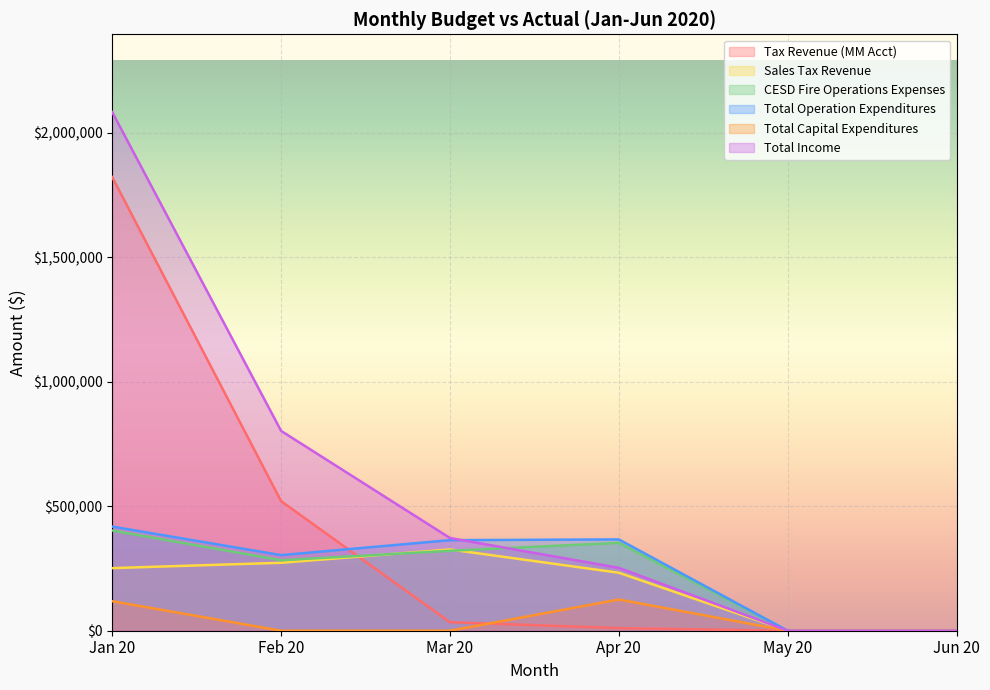

What is the difference between the highest and lowest values at Feb 20?

802372.7